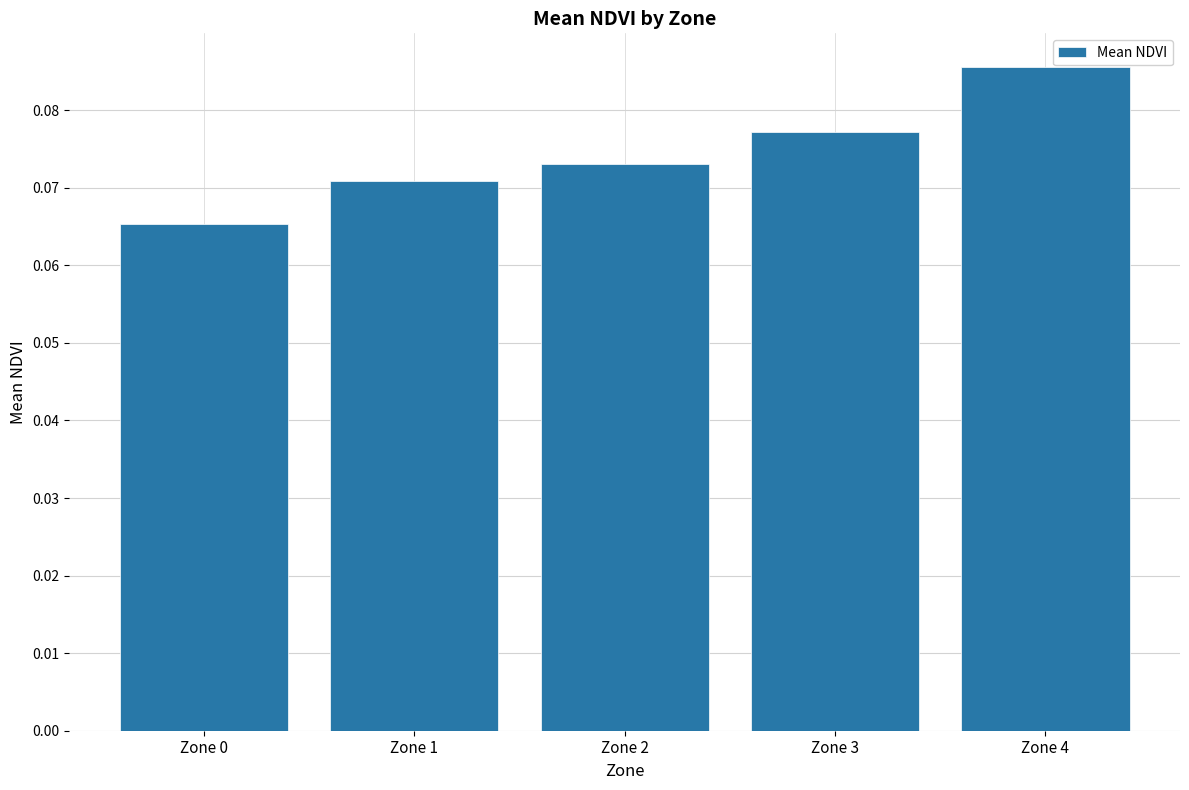

At which label is the value closest to 0?

Zone 0